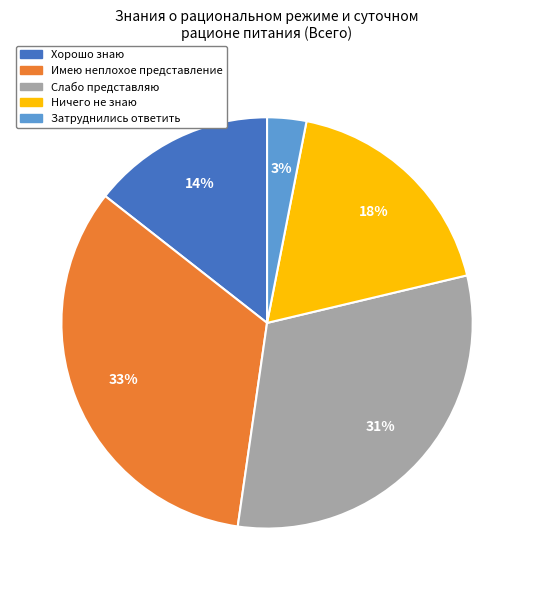

Which category has the biggest portion of the pie?

Имею неплохое представление